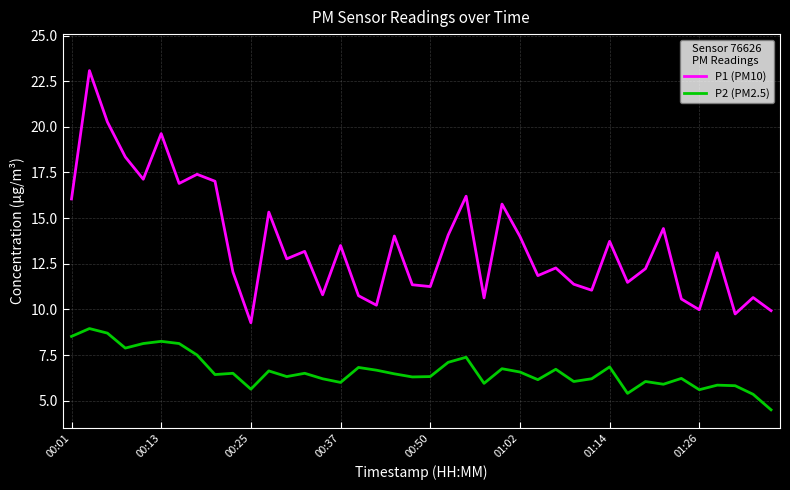

List the series in order of their overall mean, highest first.

P1 (PM10), P2 (PM2.5)